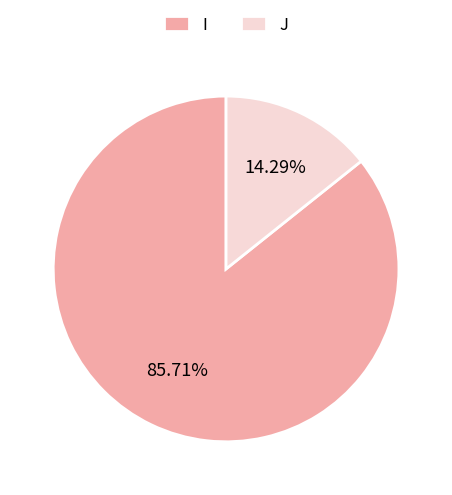

Count the number of slices in the pie.

2